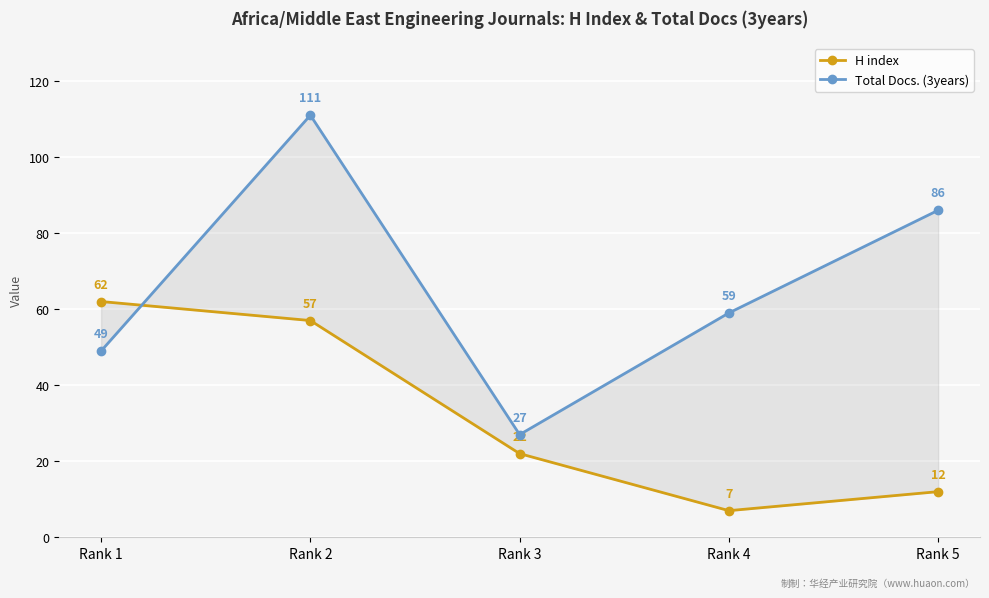

Is the value of H index at Rank 3 greater than the value of Total Docs. (3years) at Rank 2?

No